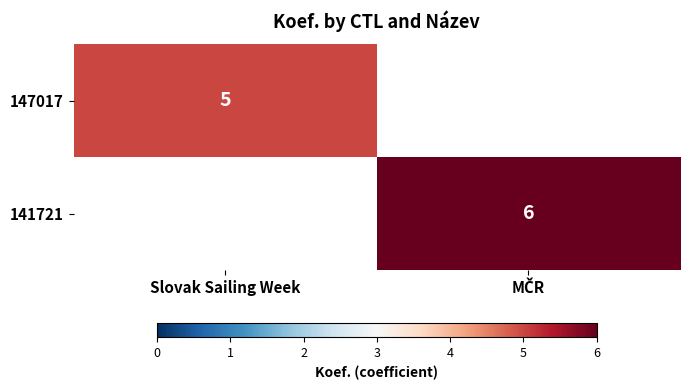

Is it true that 147017 equals 5 at Slovak Sailing Week?

True